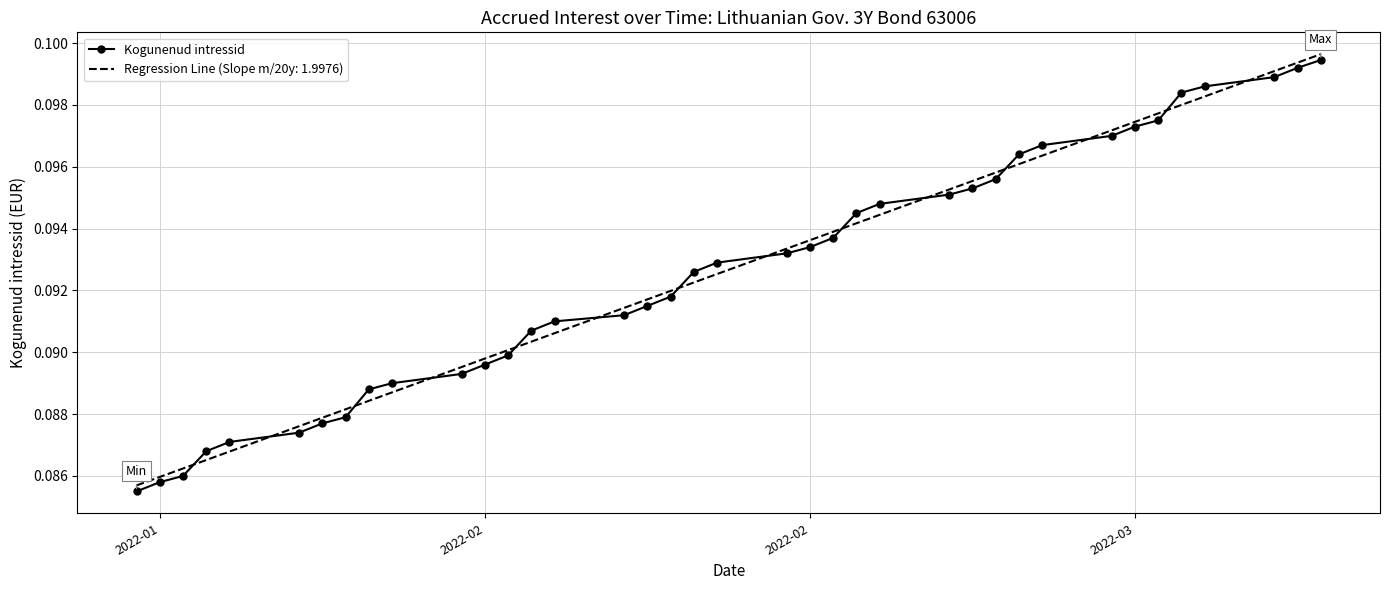

How many distinct data groups are displayed?

2